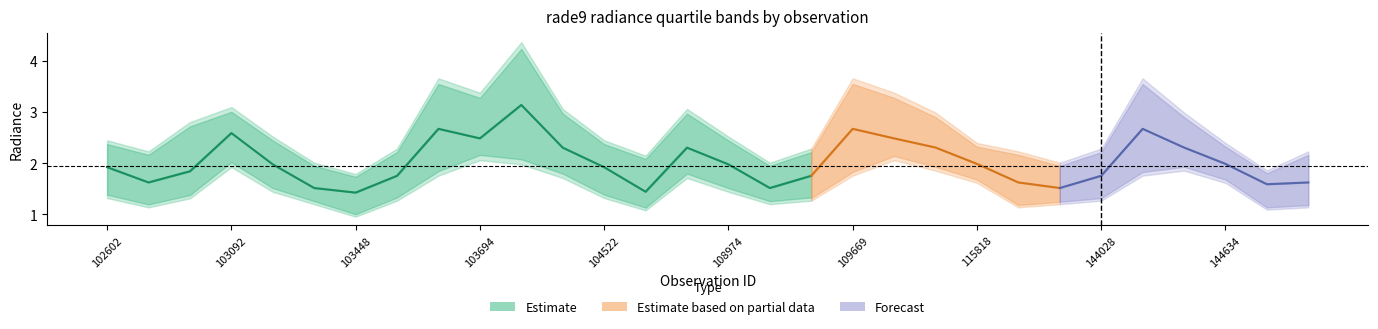

At which label does rade9_bin_3q reach its peak?

104397